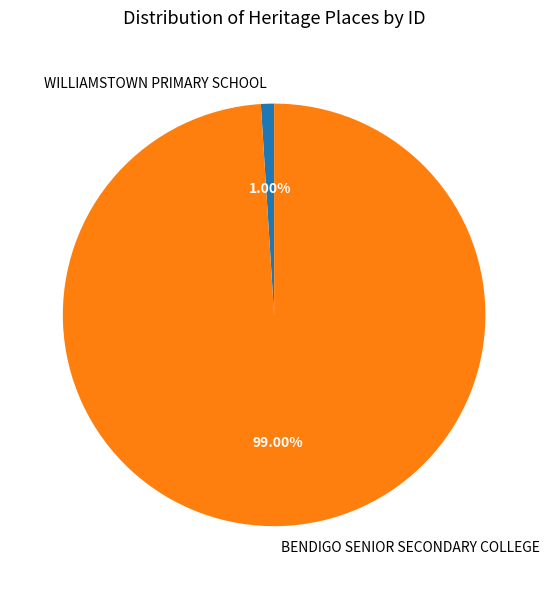

To the nearest percent, what percentage of the pie is WILLIAMSTOWN PRIMARY SCHOOL?

1%